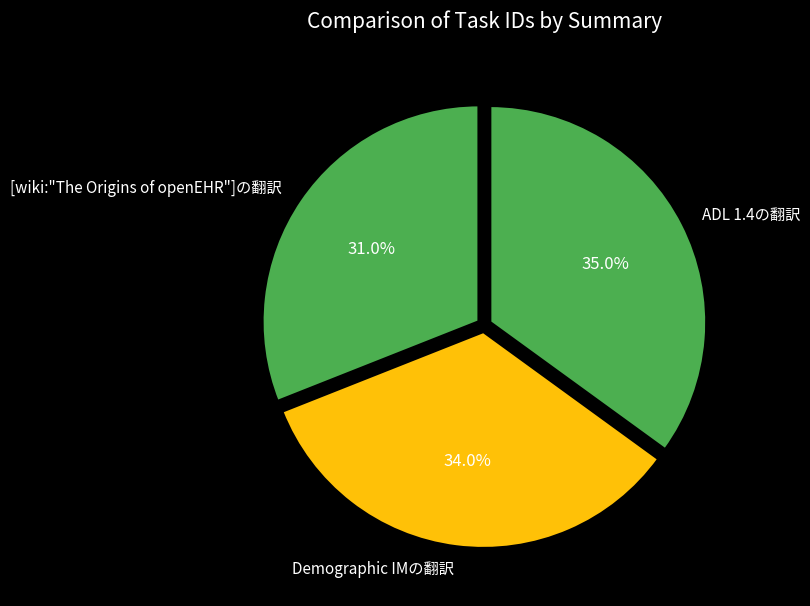

Which category has the biggest portion of the pie?

ADL 1.4の翻訳